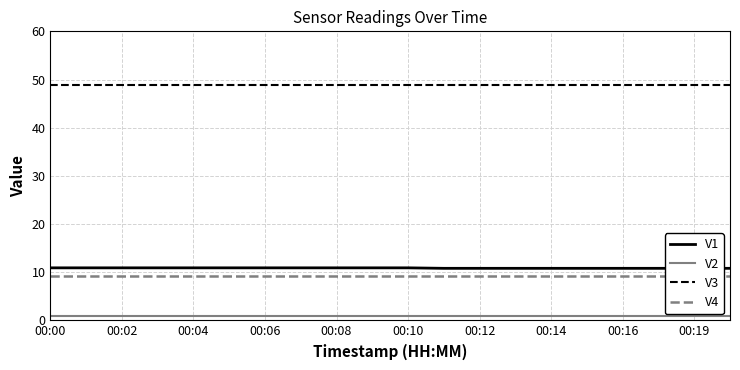

What is the minimum value shown in the chart?

1.0